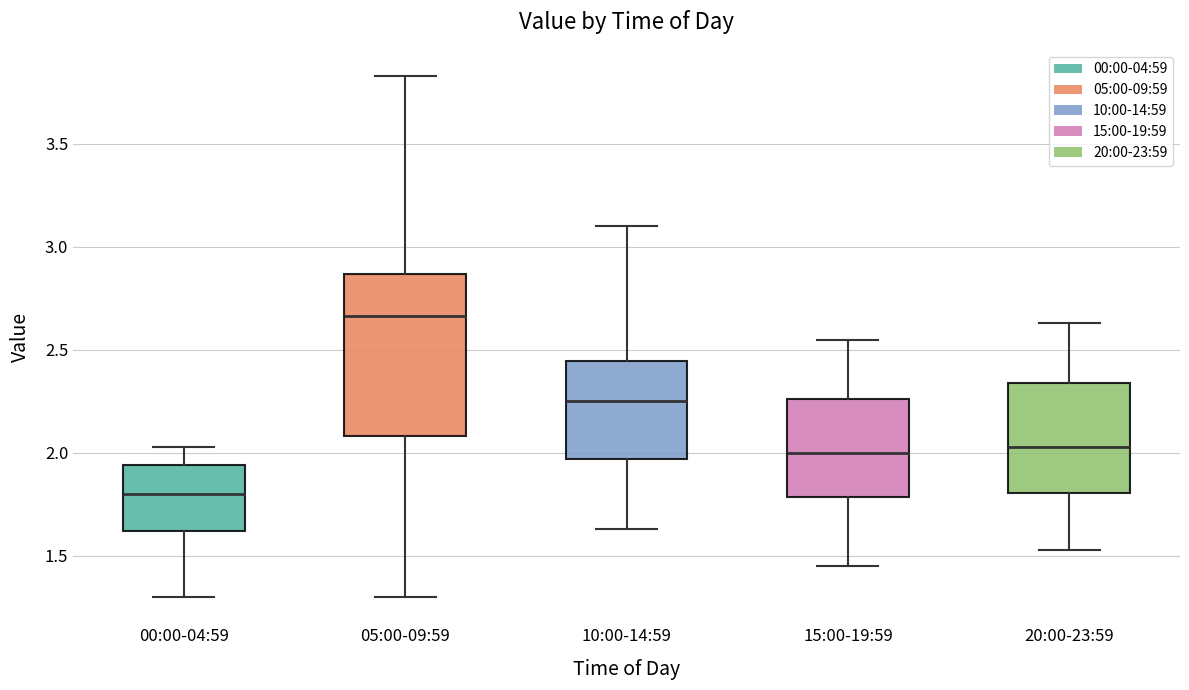

Reading left to right, read every box against the y-axis: the position of its median line, the range the box covers, and the ends of its whiskers. The values are not printed on the chart, so give them approximately, as read against the axis.

00:00-04:59: median 1.80, box 1.60 to 1.95, whiskers 1.30 to 2.05
05:00-09:59: median 2.65, box 2.10 to 2.85, whiskers 1.30 to 3.85
10:00-14:59: median 2.25, box 1.95 to 2.45, whiskers 1.65 to 3.10
15:00-19:59: median 2.00, box 1.80 to 2.25, whiskers 1.45 to 2.55
20:00-23:59: median 2.05, box 1.80 to 2.35, whiskers 1.55 to 2.65